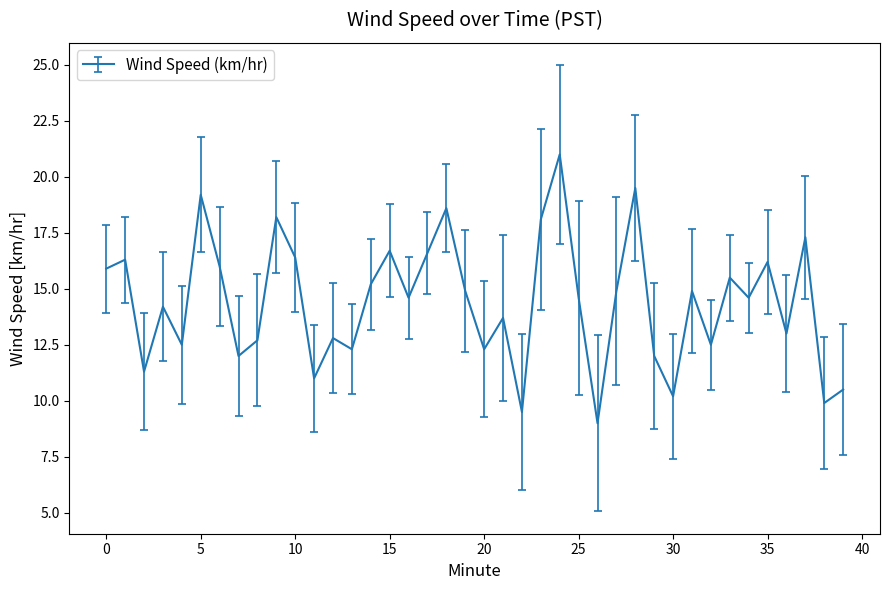

What is the minimum value shown in the chart?

9.0